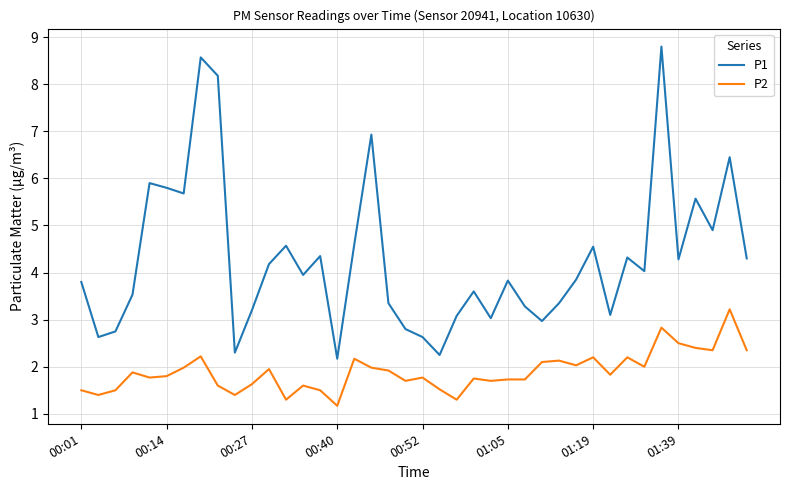

Which series has the largest total across all categories?

P1